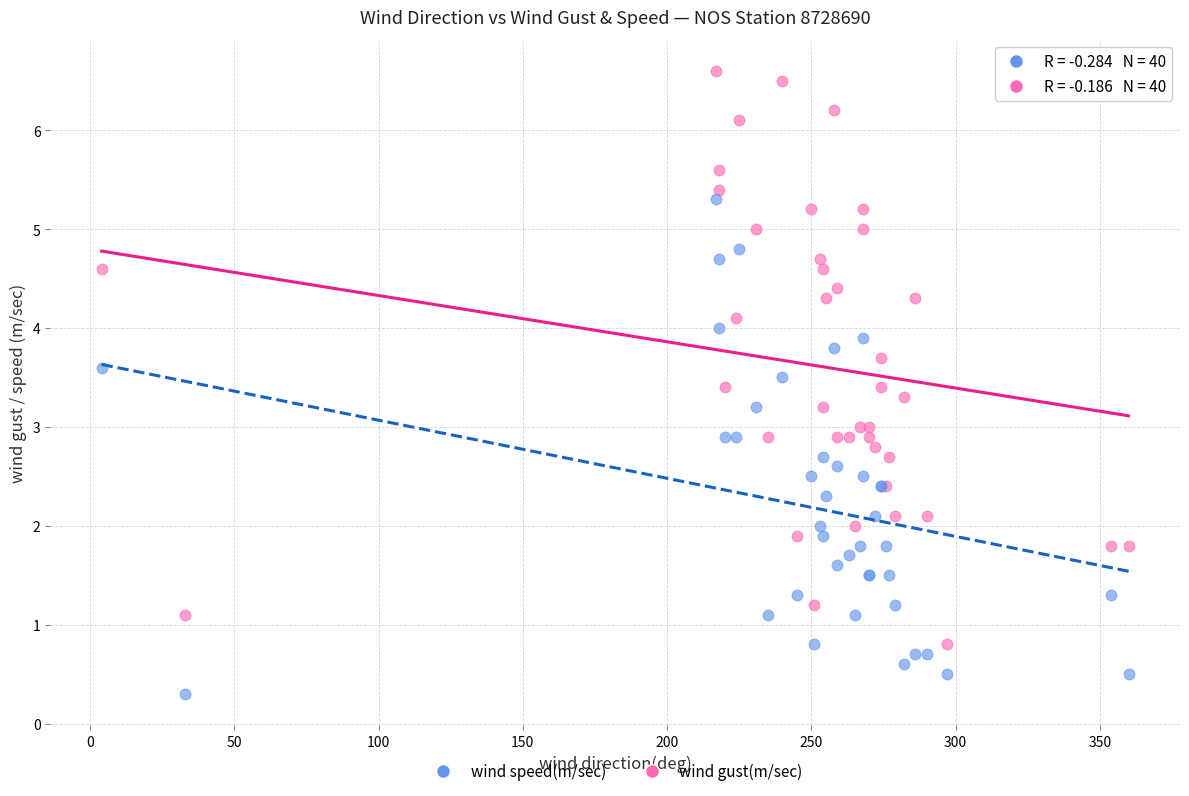

Which series reaches the minimum Y coordinate?

wind speed(m/sec)